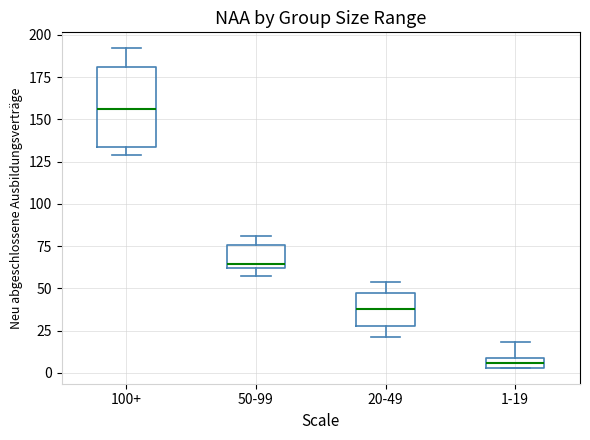

Where does the upper whisker of the box for 1-19 end on the y-axis? The values are not printed on the chart, so give them approximately, as read against the axis.

20